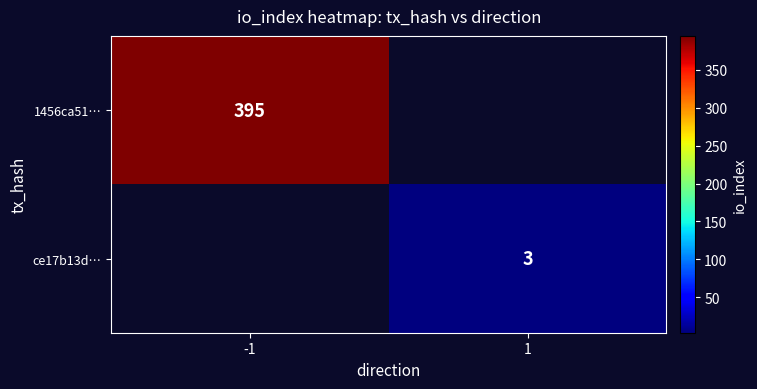

At which category does the chart reach its peak across all series?

-1